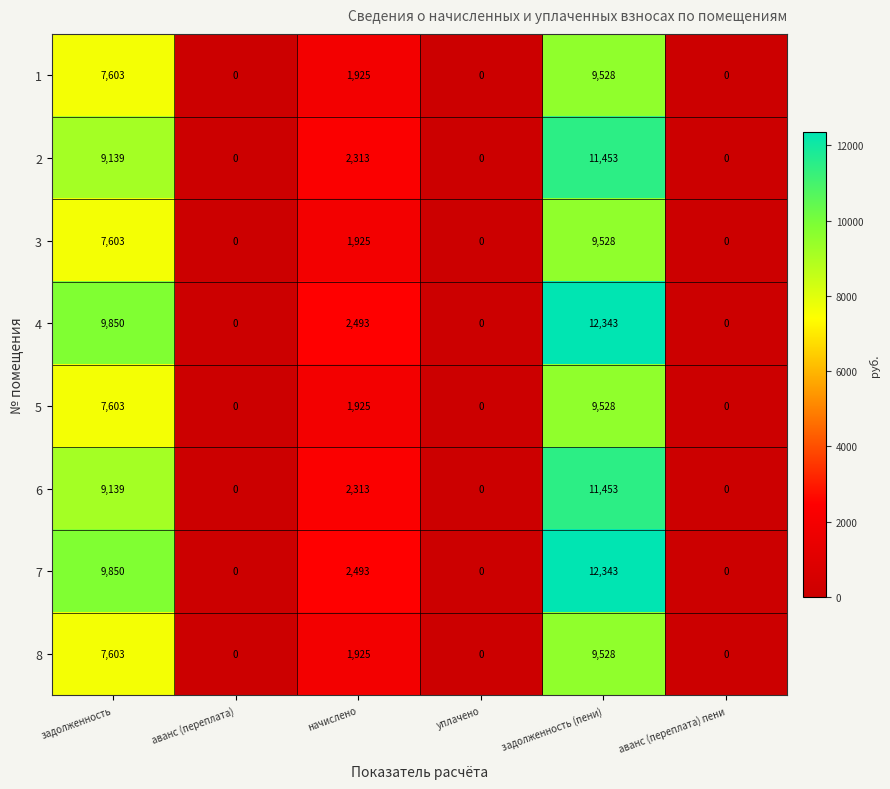

Which category has the highest value across all series?

задолженность (пени)